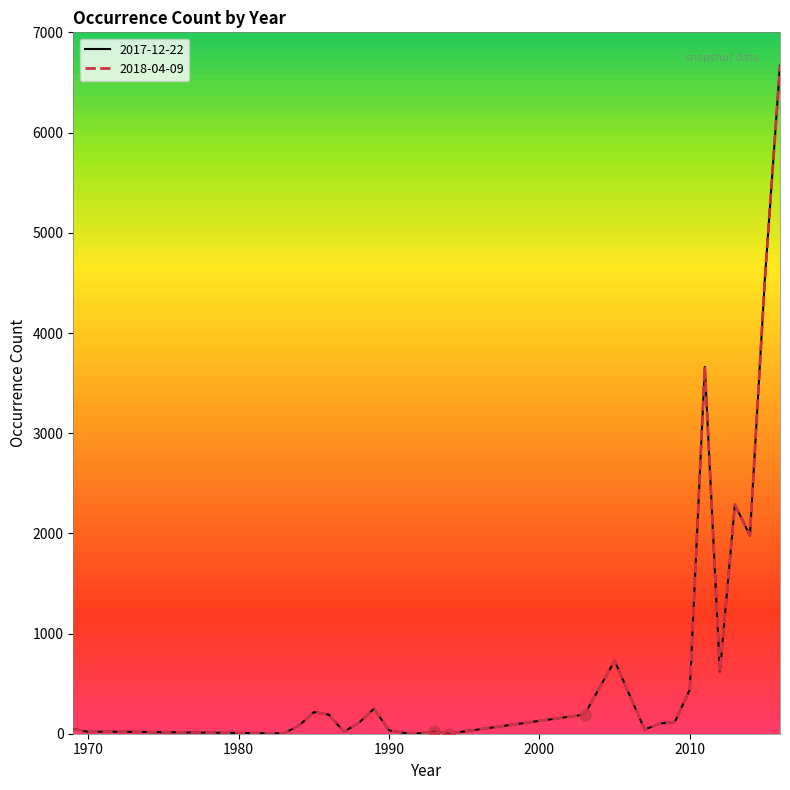

What is the highest value of the 2017-12-22 series?

6668